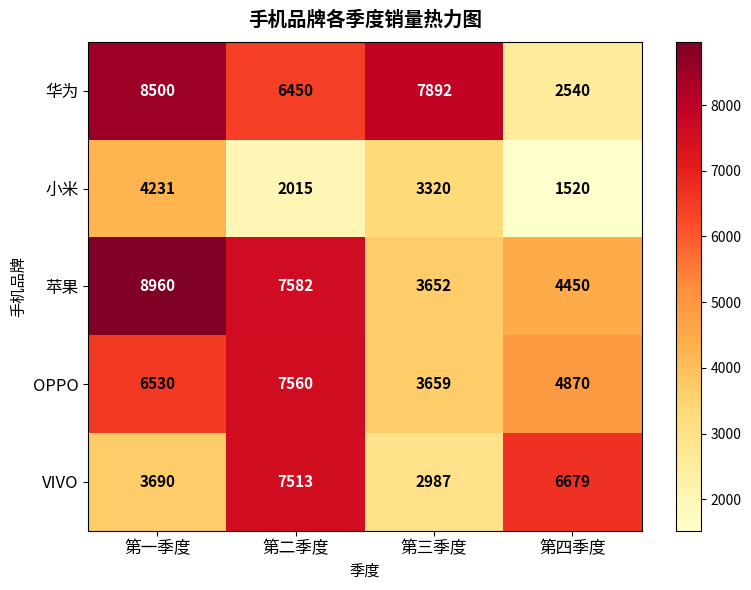

Which series has the largest range (max minus min)?

华为